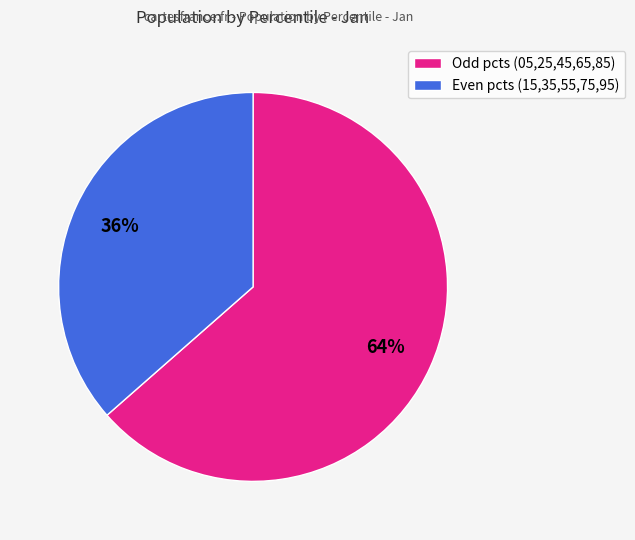

Does any single category account for the majority?

Yes